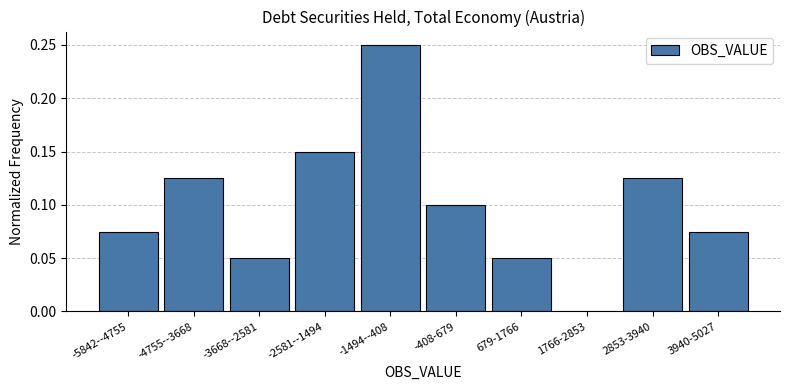

Which category has the highest value across all series?

-1494--408